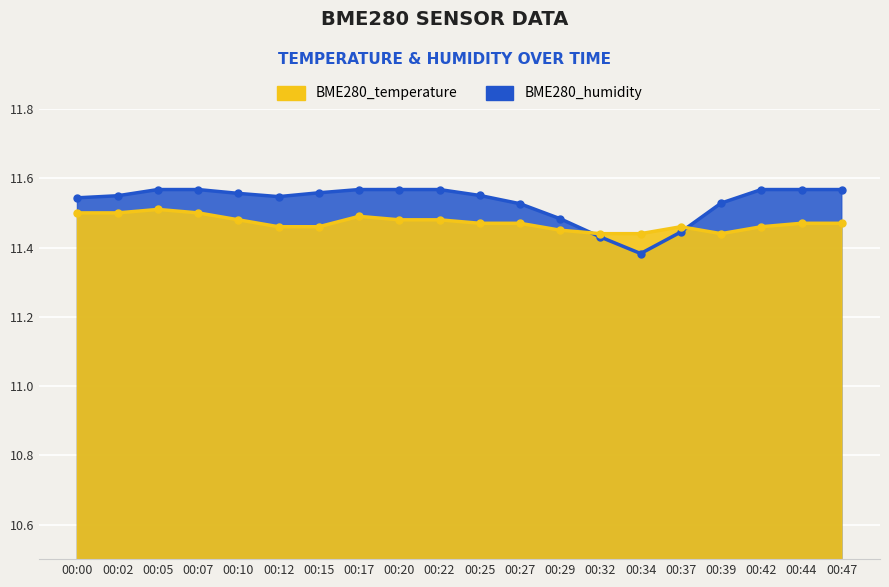

What is the total value across all series at 00:12?

23.0